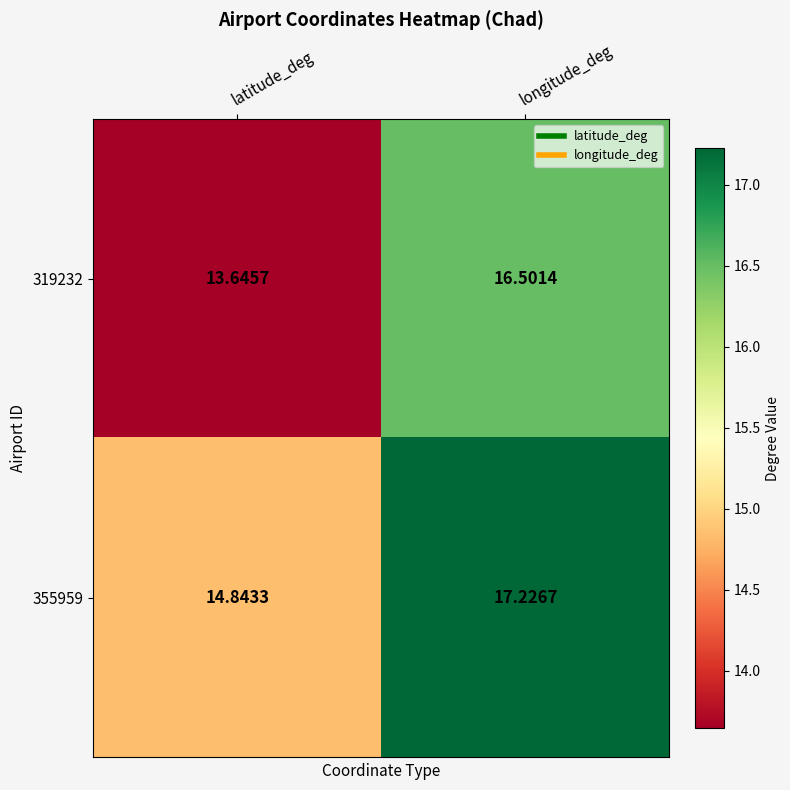

Which label corresponds to the smallest value in the chart?

latitude_deg